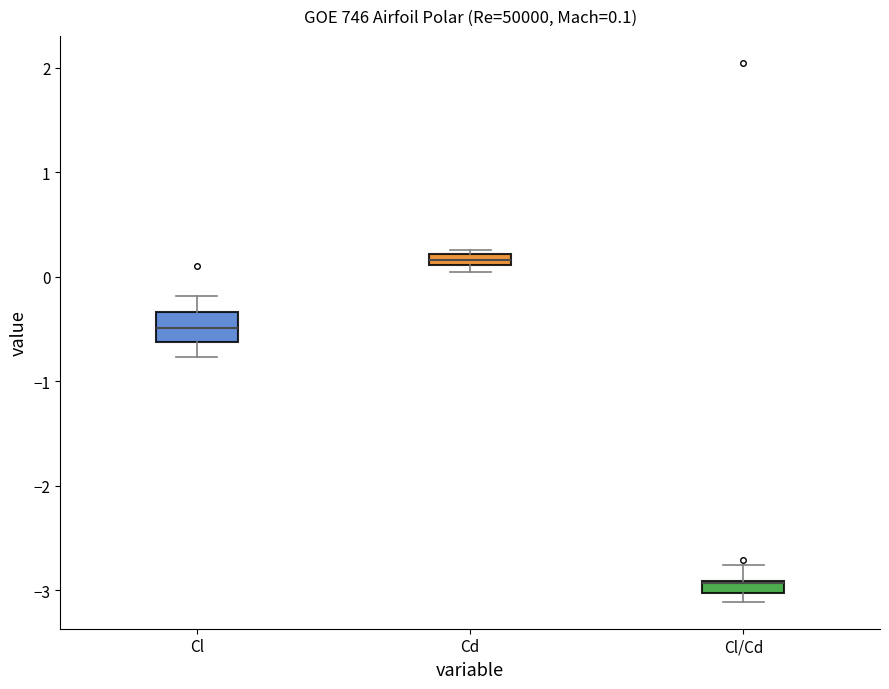

Which box is the tallest, from its lower edge to its upper edge?

Cl